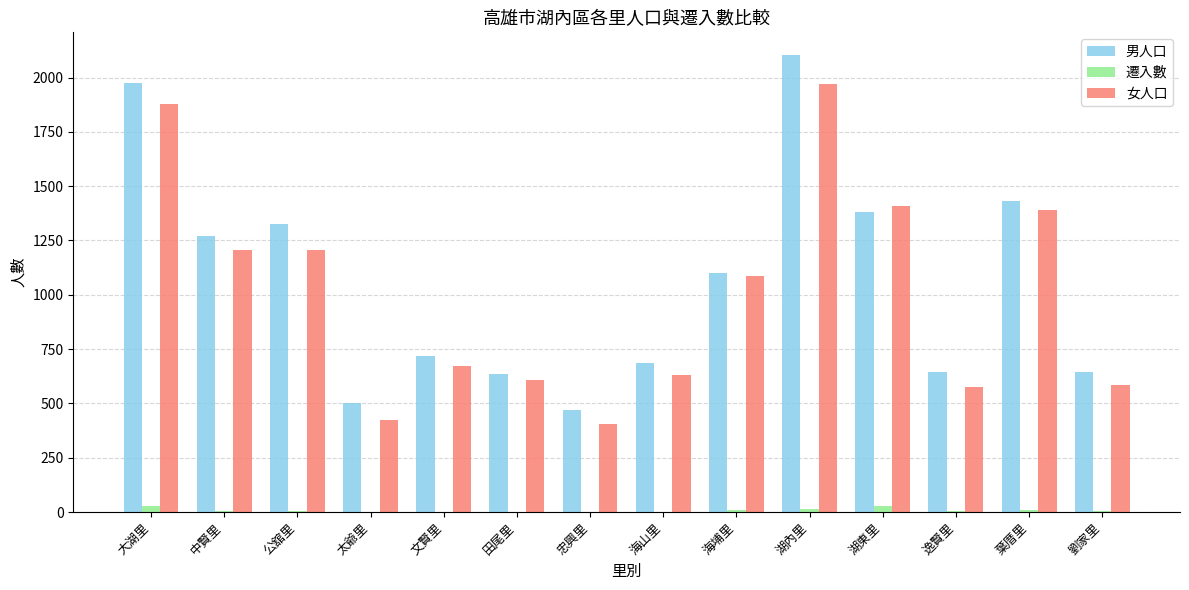

Is the value of 遷入數 at 劉家里 greater than the value of 男人口 at 葉厝里?

No